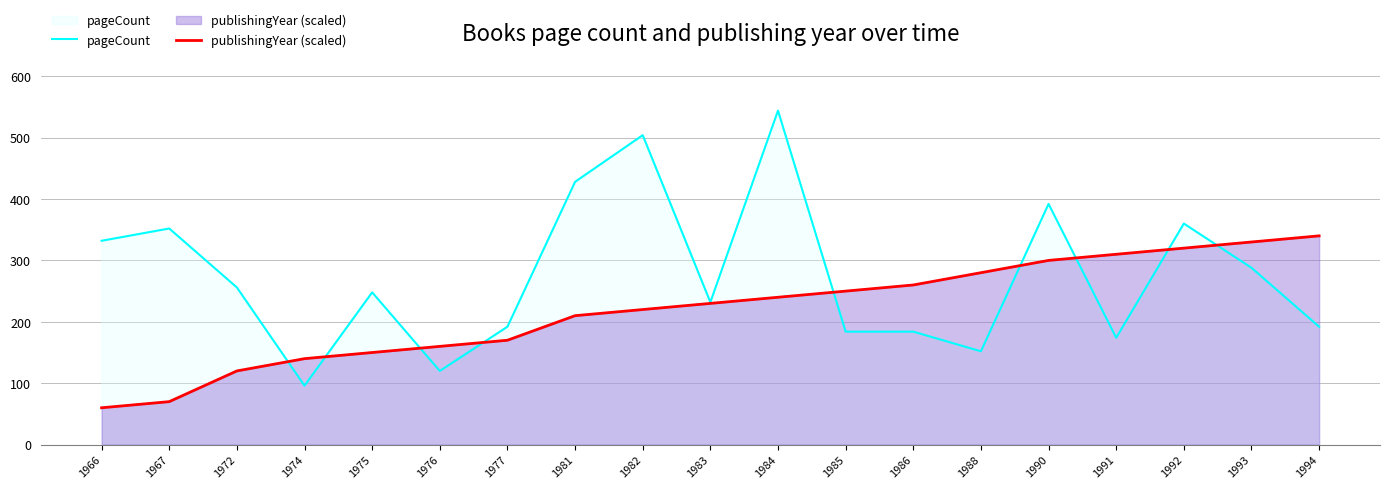

What is the value of the pageCount point at the 3rd from the left?

256